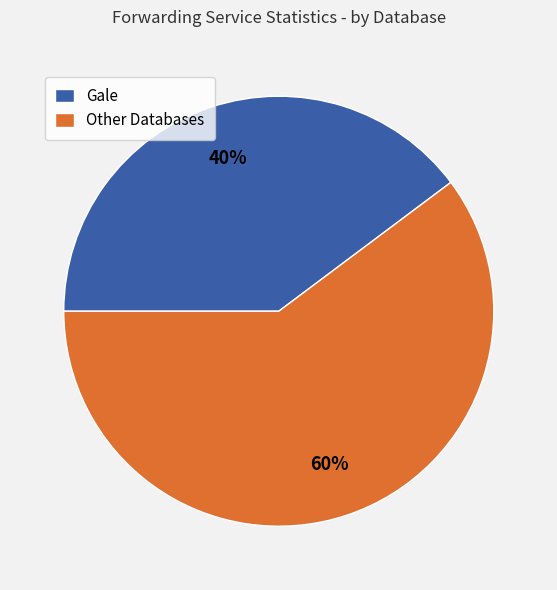

Do Gale and Other Databases together represent more than half of the pie?

Yes